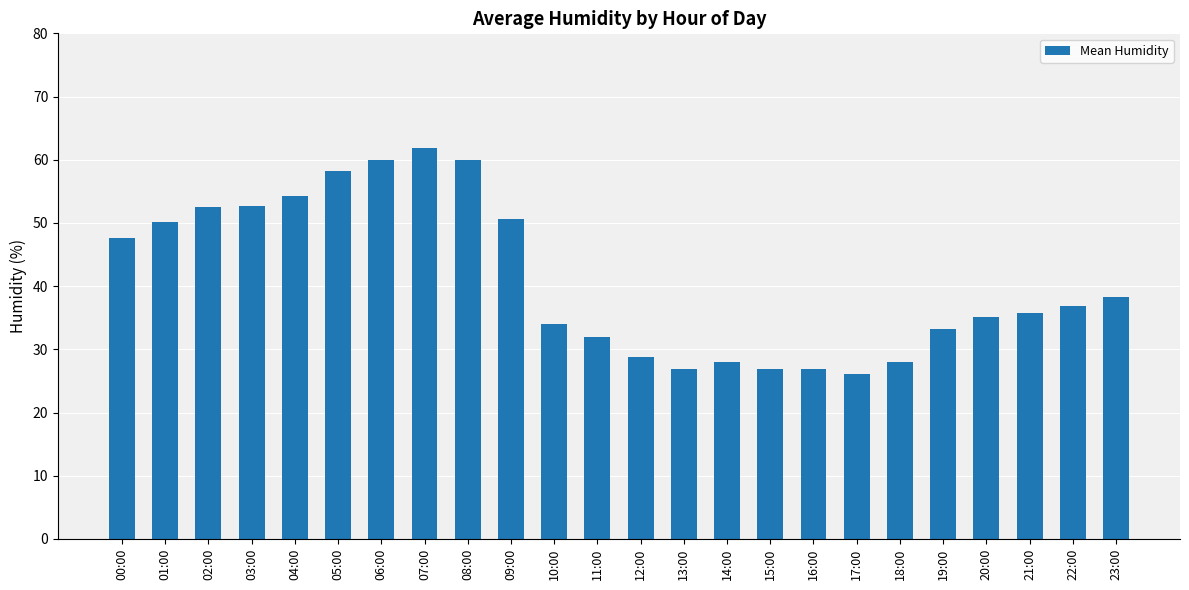

What is the label of the 20th bar from the right?

04:00